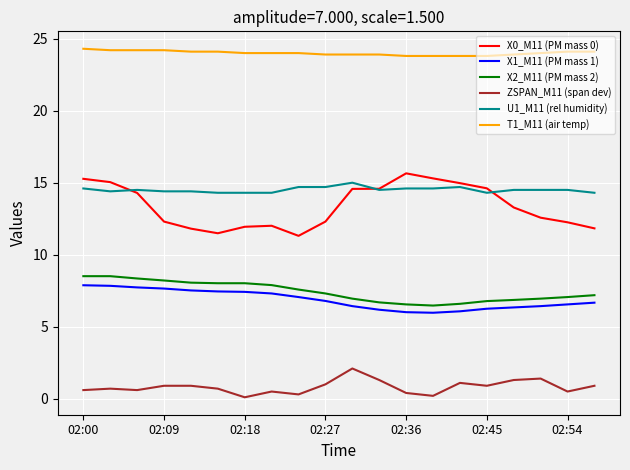

Which series has the largest total across all categories?

T1_M11 (air temp)